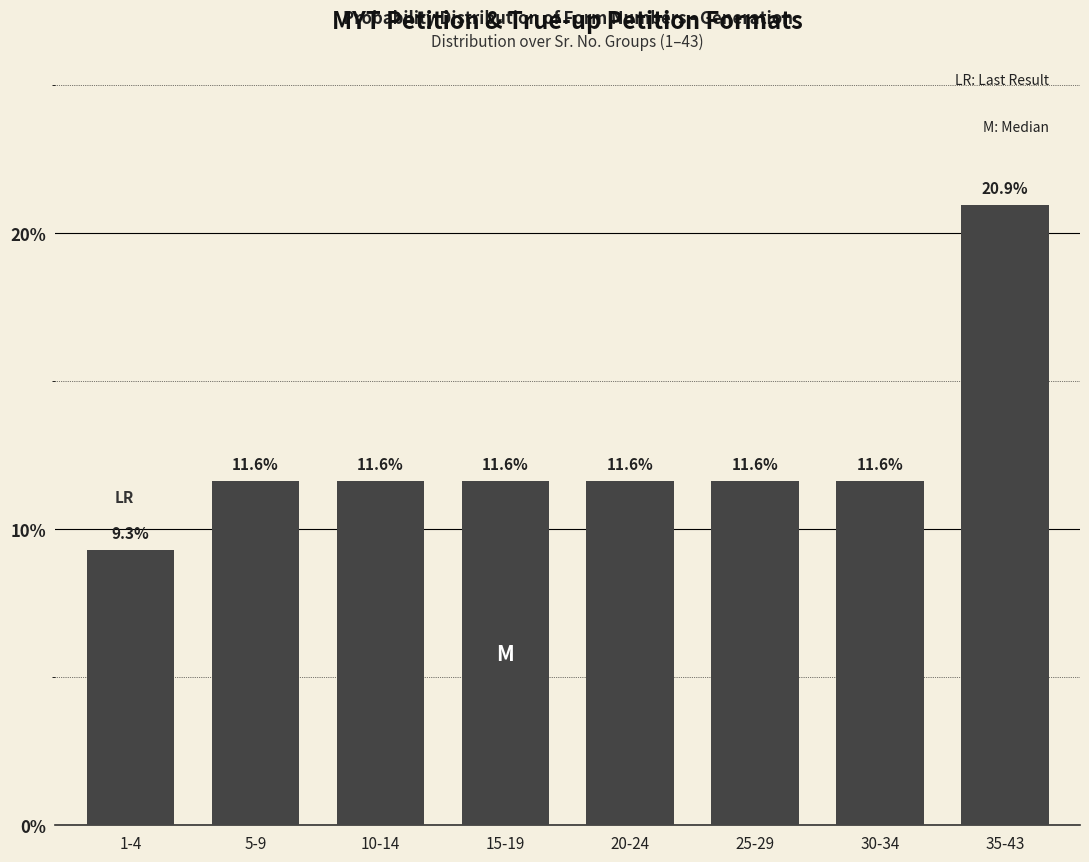

Reading left to right, what are all the values shown in this chart?

1-4=9.3	5-9=11.6	10-14=11.6	15-19=11.6	20-24=11.6	25-29=11.6	30-34=11.6	35-43=20.9